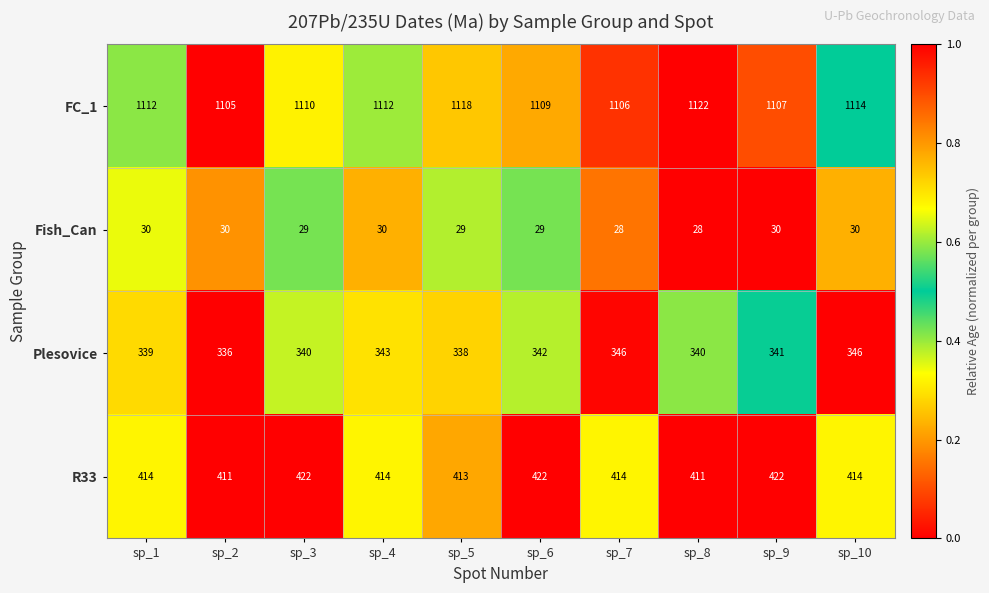

What is the maximum value shown in the chart?

1122